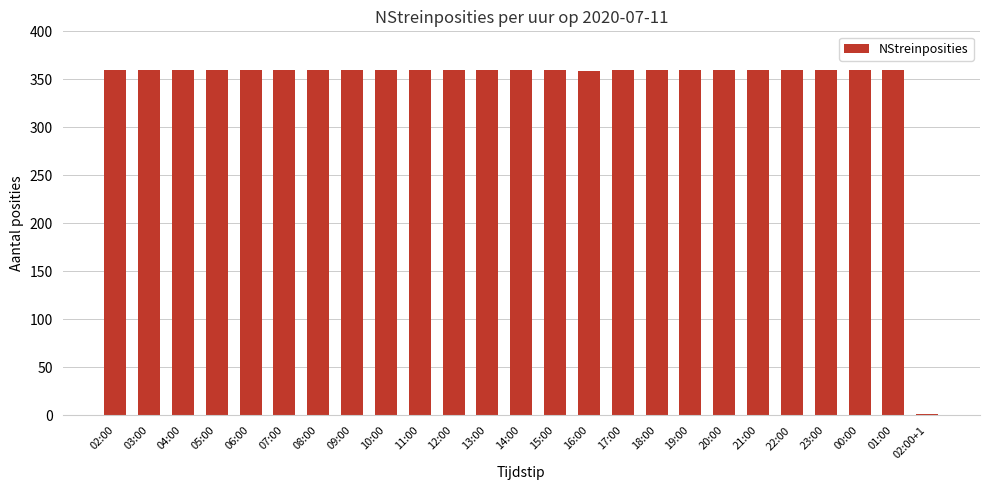

The value at 10:00 is 360. True or false?

True